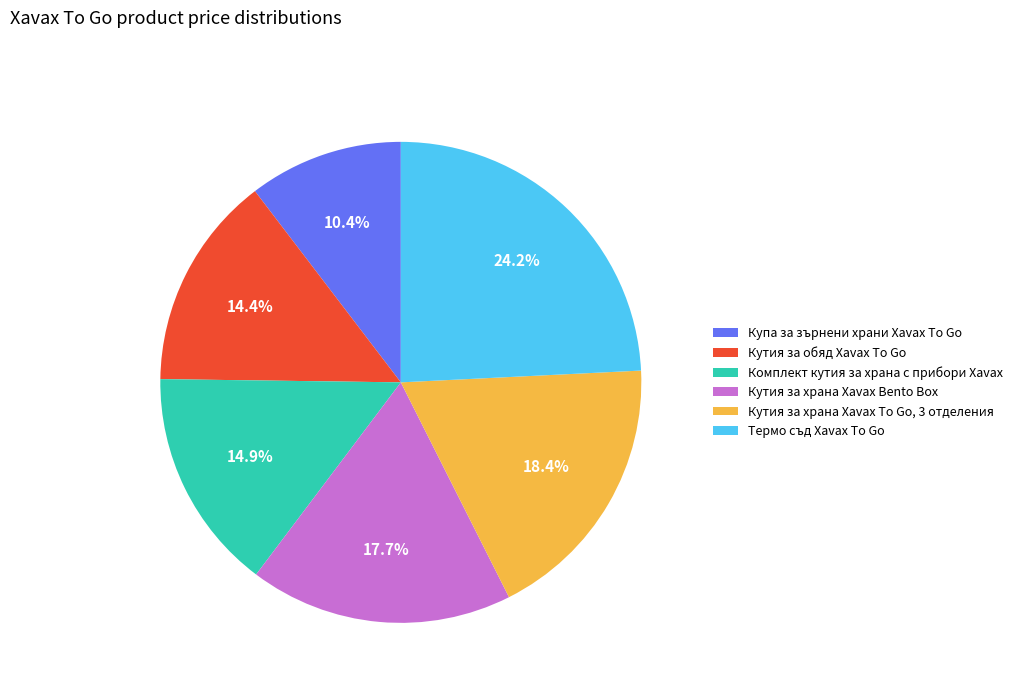

To the nearest percent, what is the difference between the largest and smallest slice percentages?

14%